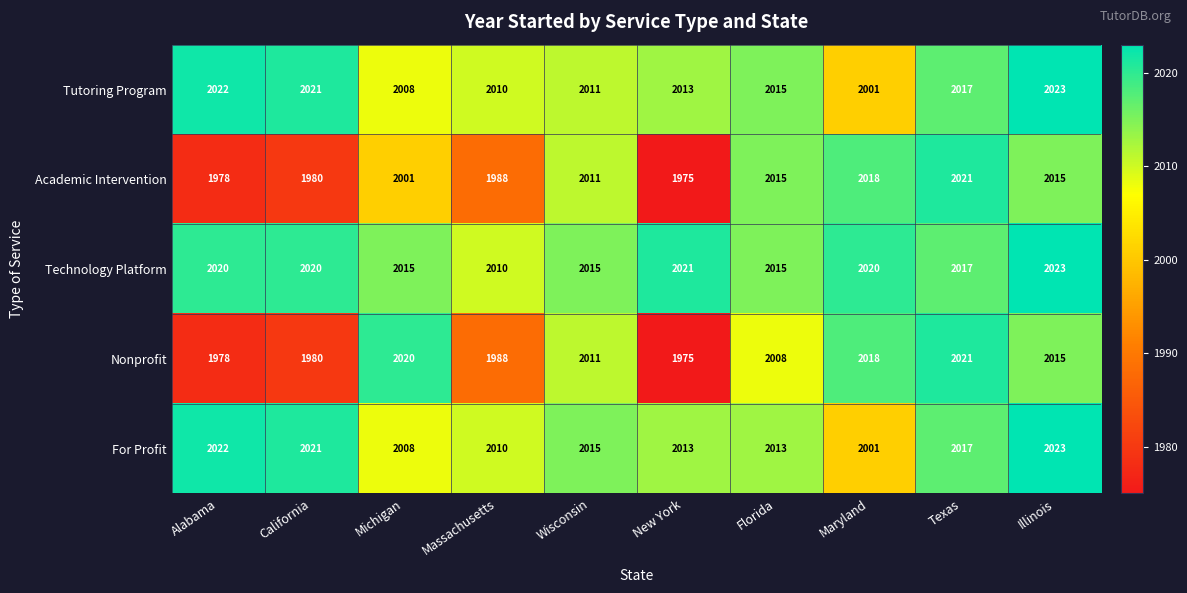

What is the difference between the maximum and minimum values in the For Profit series?

22